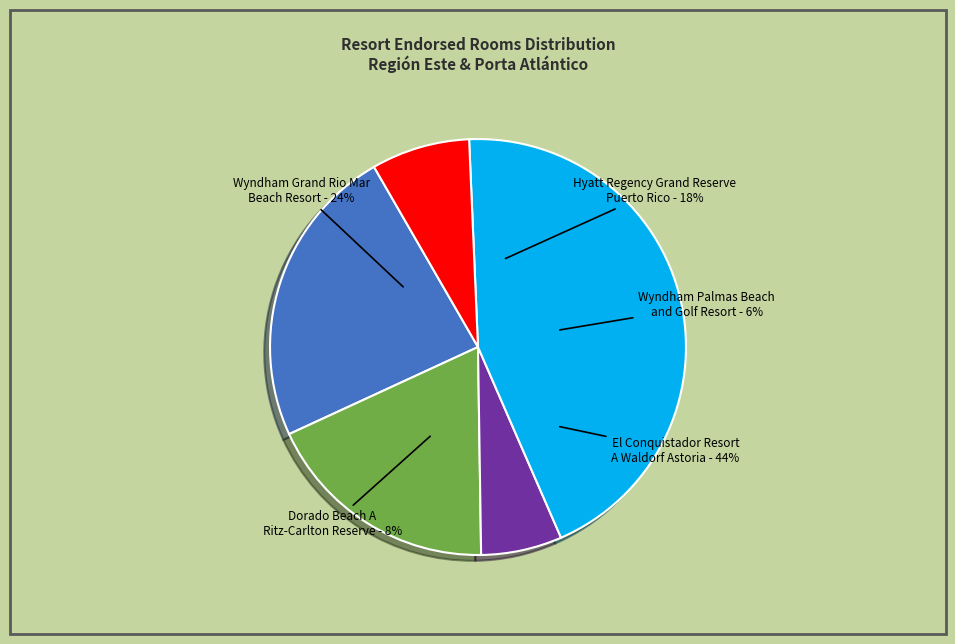

To the nearest percent, what percentage of the pie is Dorado Beach A Ritz-Carlton Reserve?

8%